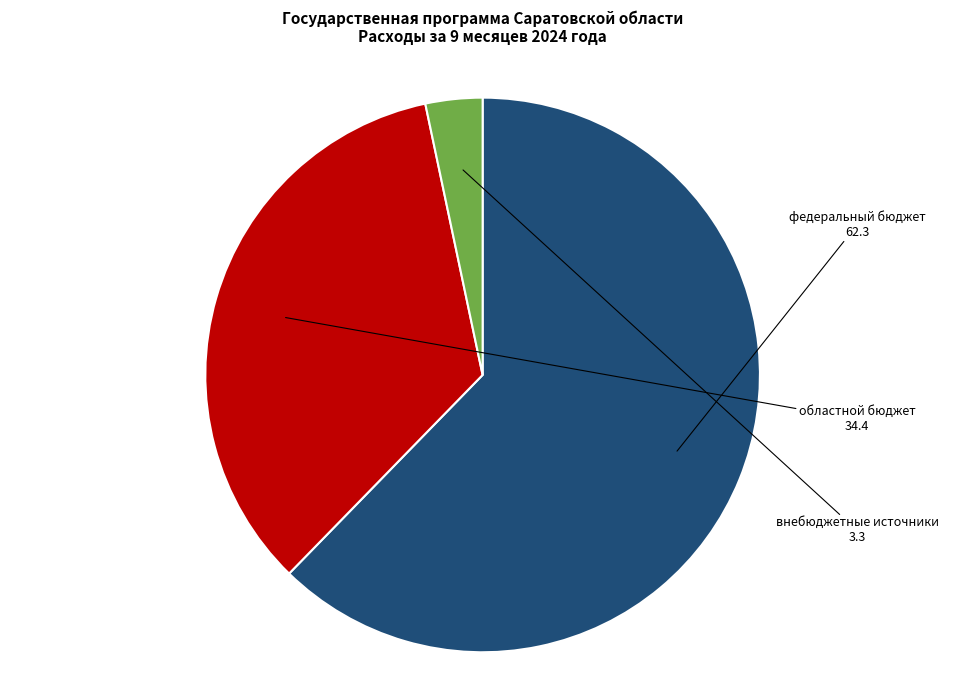

Is it true that областной бюджет is 34% of the pie?

True